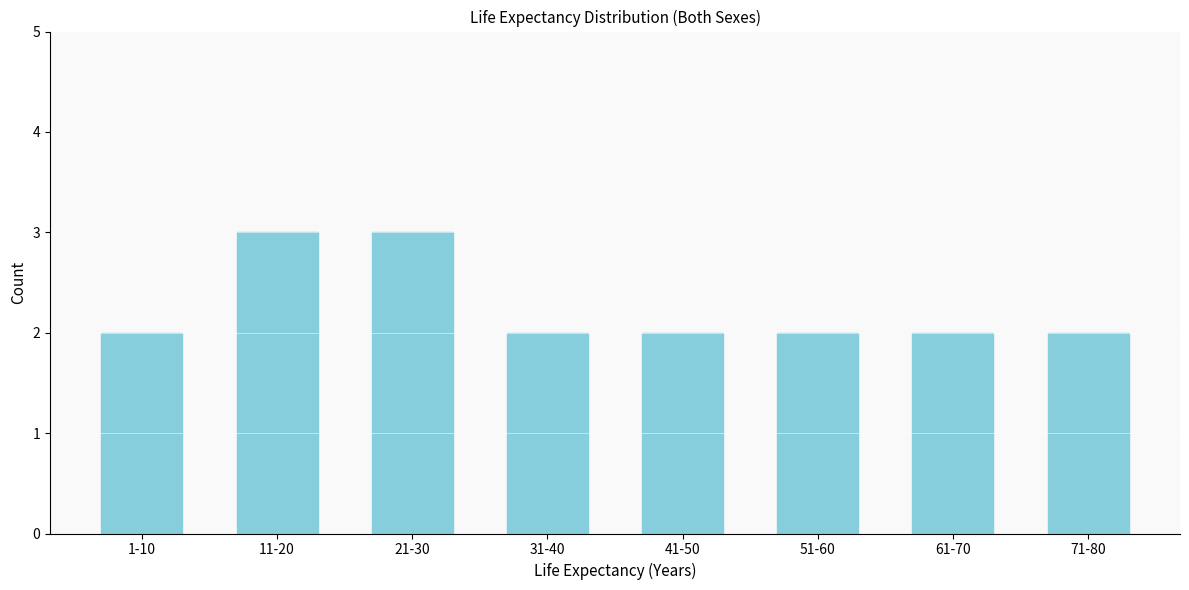

Reading left to right, extract all data points from this chart.

1-10=2	11-20=3	21-30=3	31-40=2	41-50=2	51-60=2	61-70=2	71-80=2